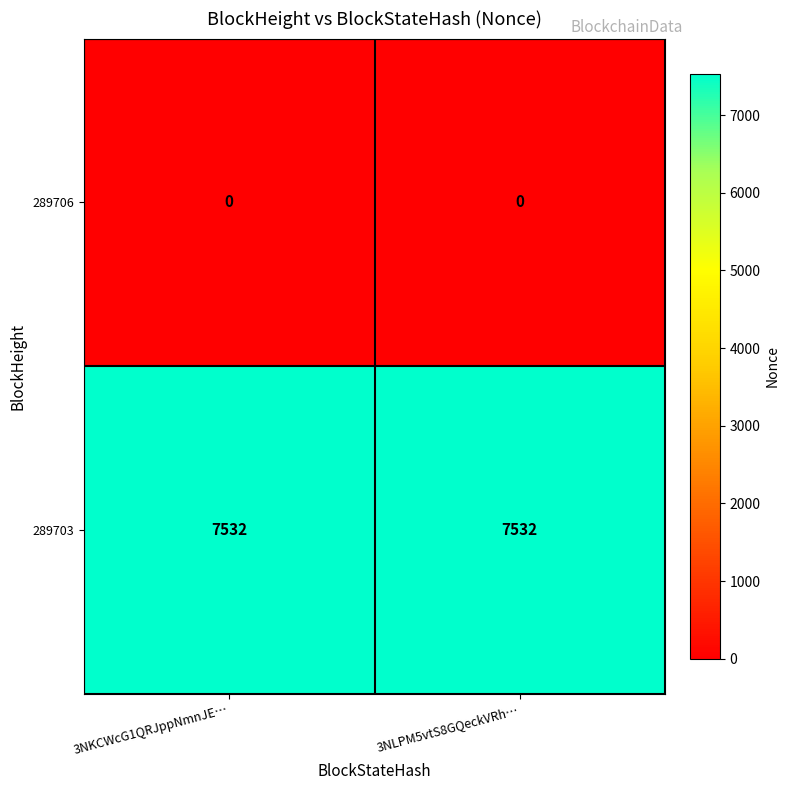

Which series has the largest total across all categories?

289703